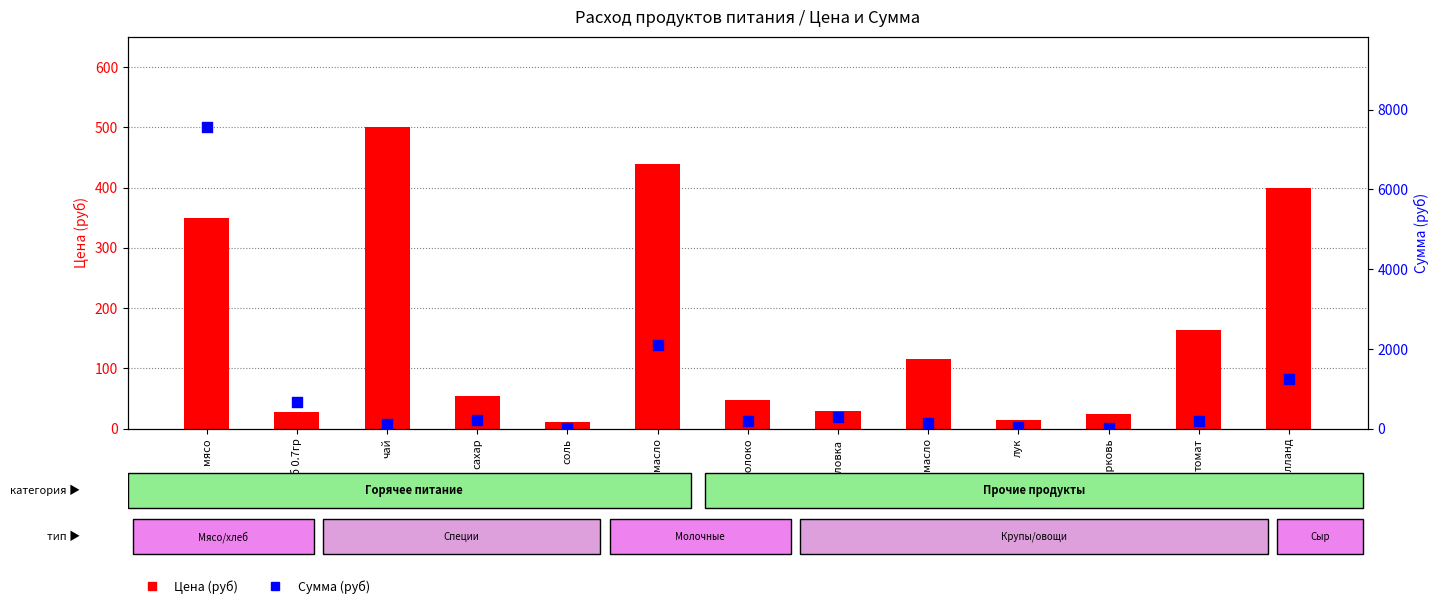

At which category is the sum across all series the highest?

мясо